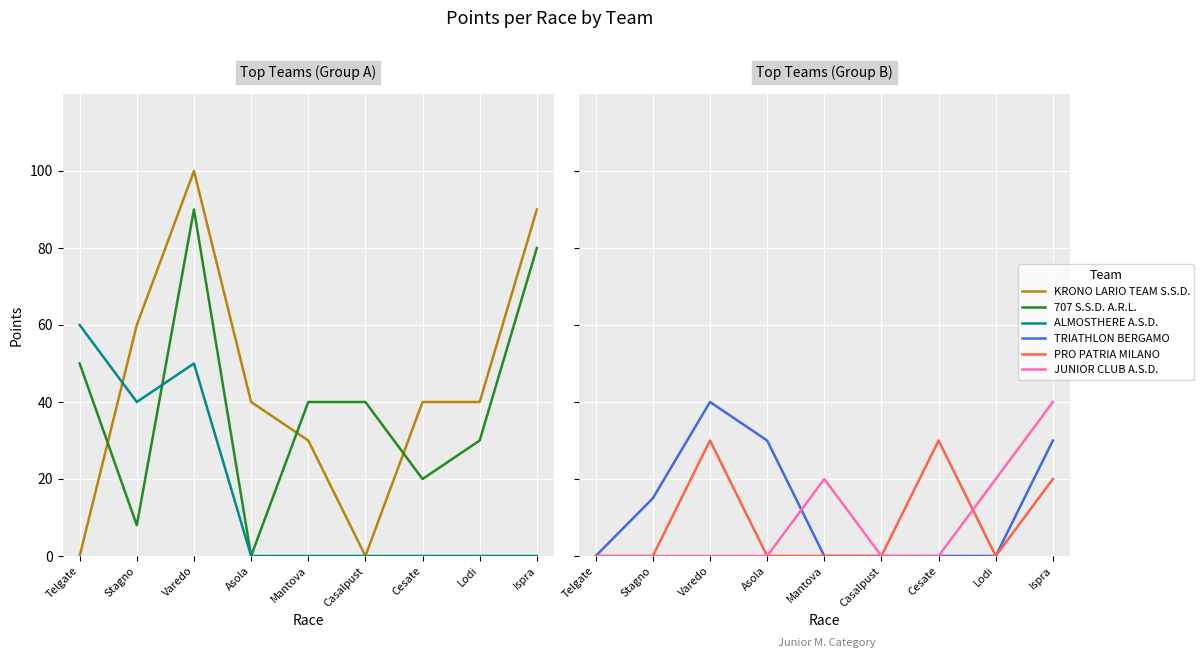

At which label is JUNIOR CLUB A.S.D. closest to 20?

Mantova